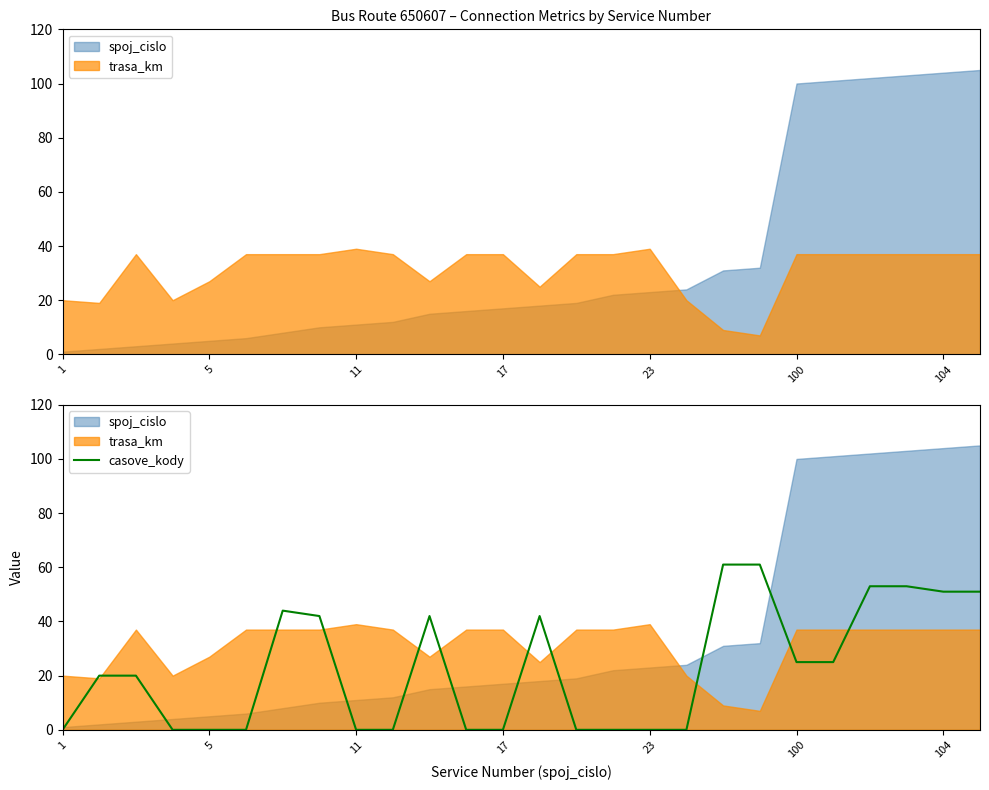

The casove_kody series shows 51 at 104. True or false?

True